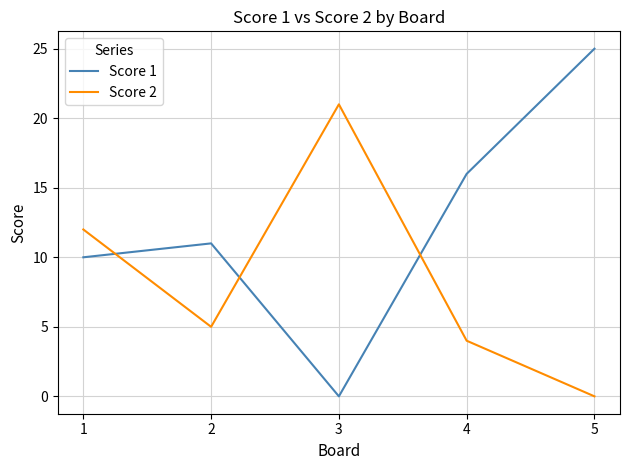

At which category does Score 1 reach its first local peak?

2